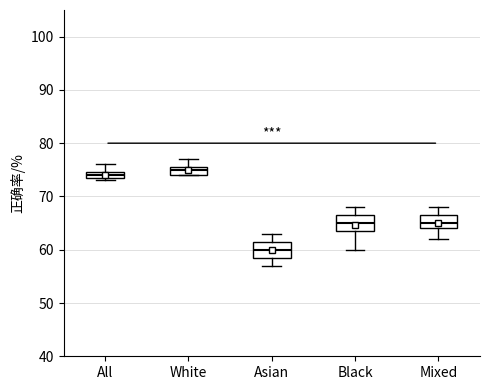

Which box's median line is the lowest?

Asian